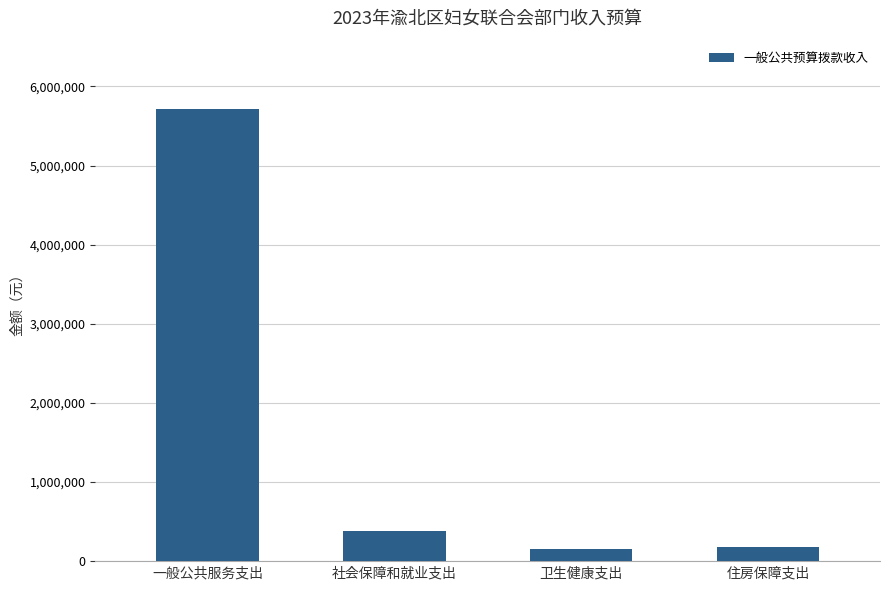

True or false: the data shows 2825715.1 at 一般公共服务支出.

False